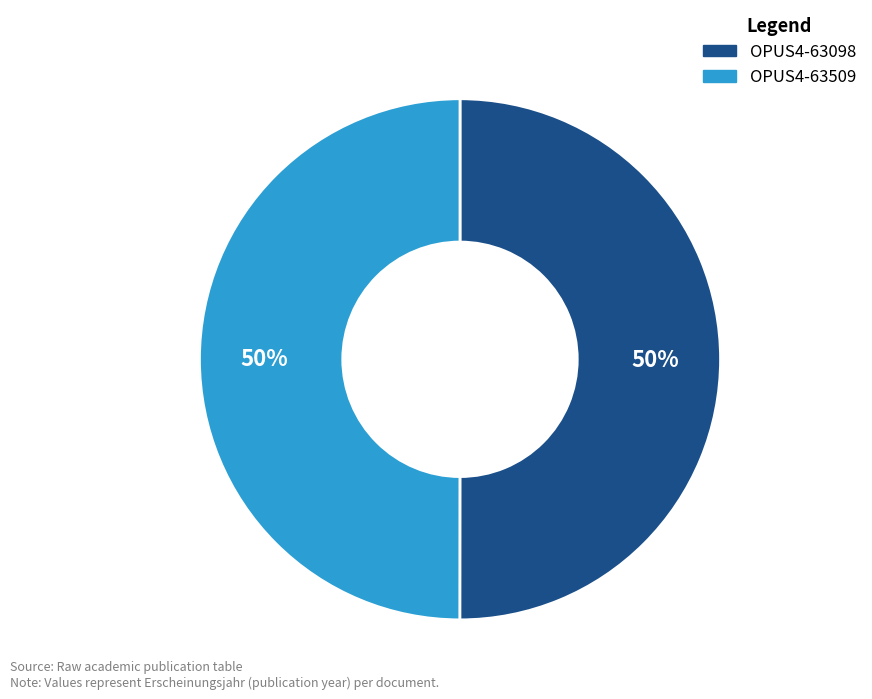

True or false: OPUS4-63509 accounts for 50% of the total.

True